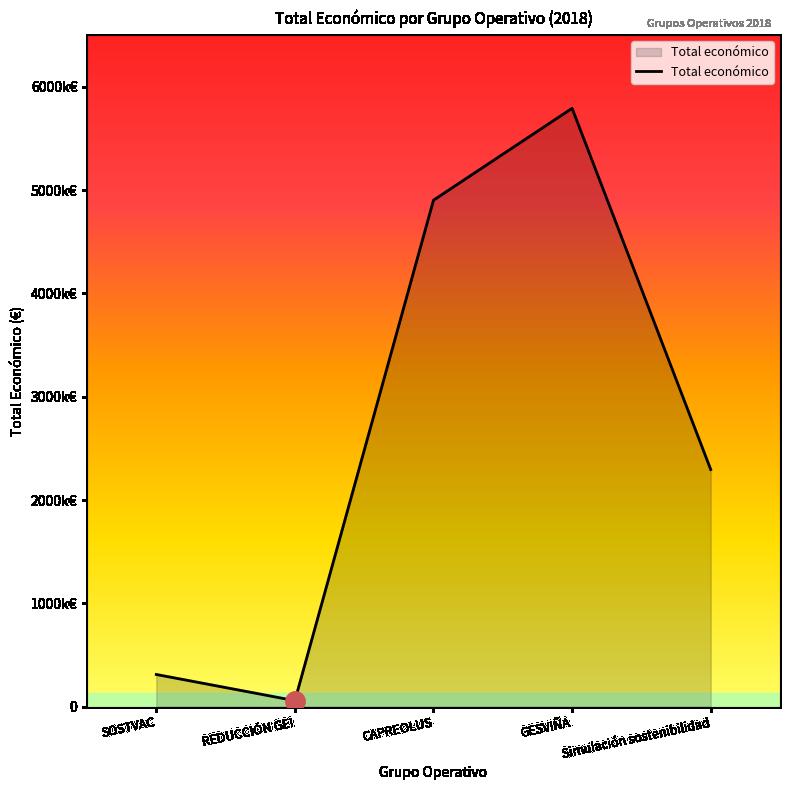

What is the difference between the maximum and minimum values?

5734091